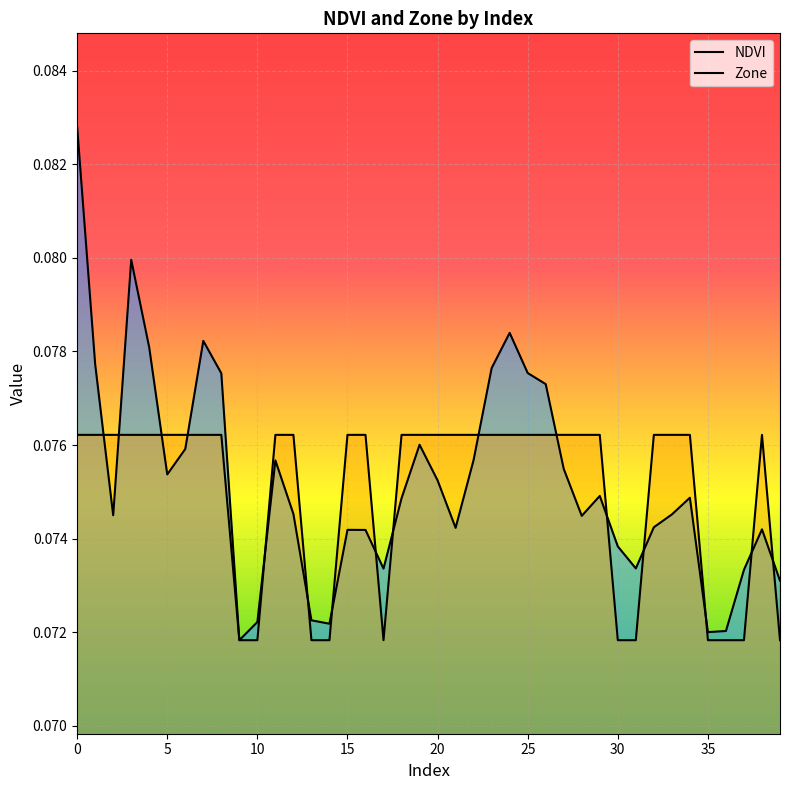

Which has a higher value, 39 or 7?

7